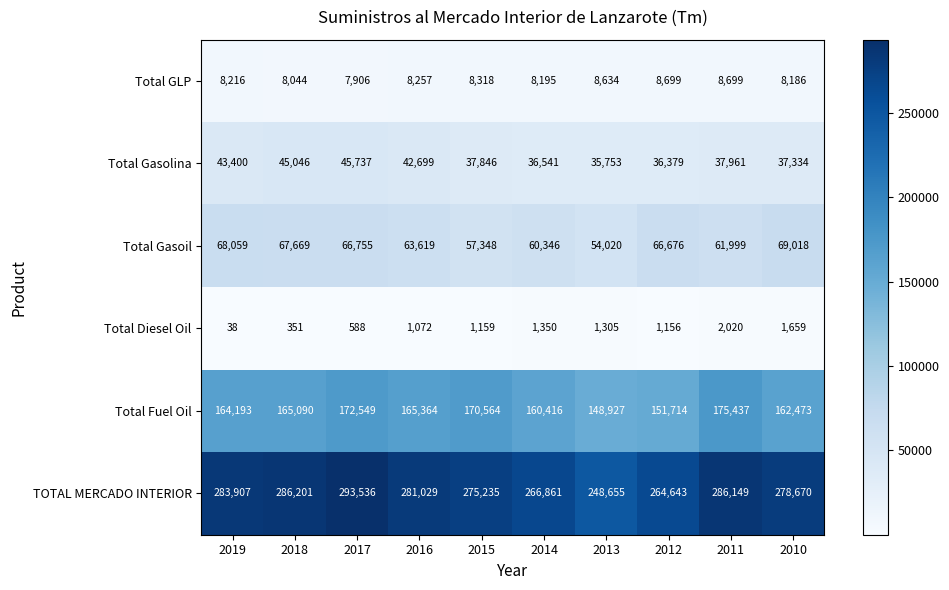

Count the number of categories in the chart.

10